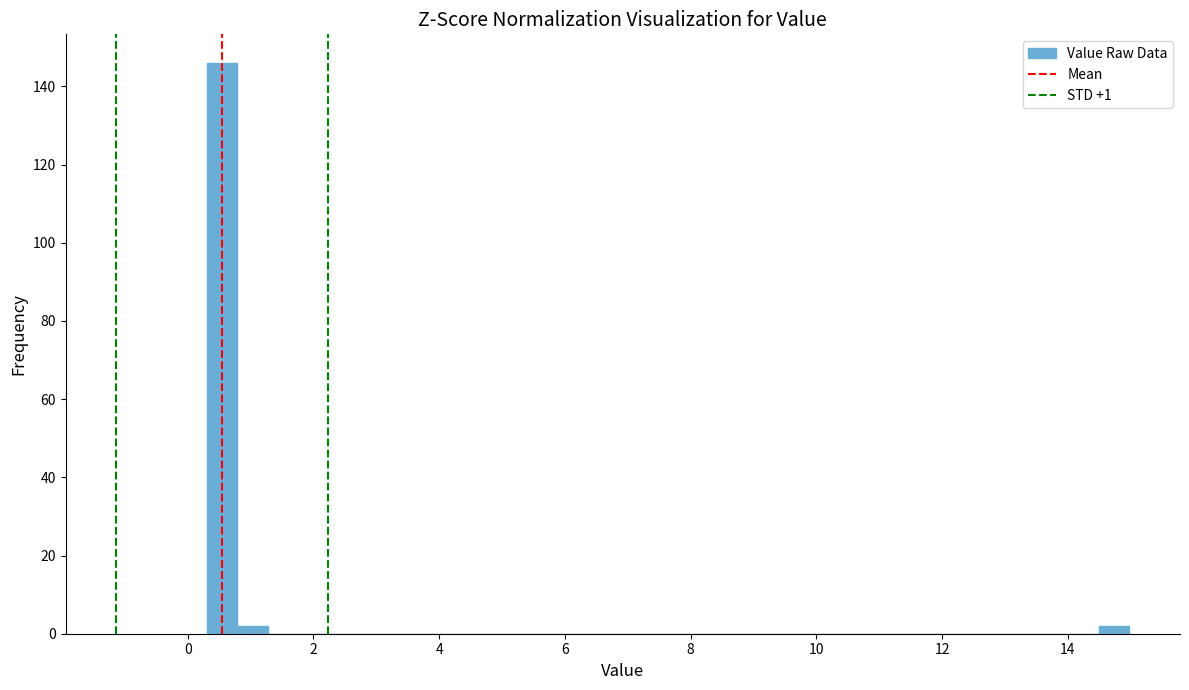

Read against the x-axis, roughly where is the centre of the tallest bar?

0.6